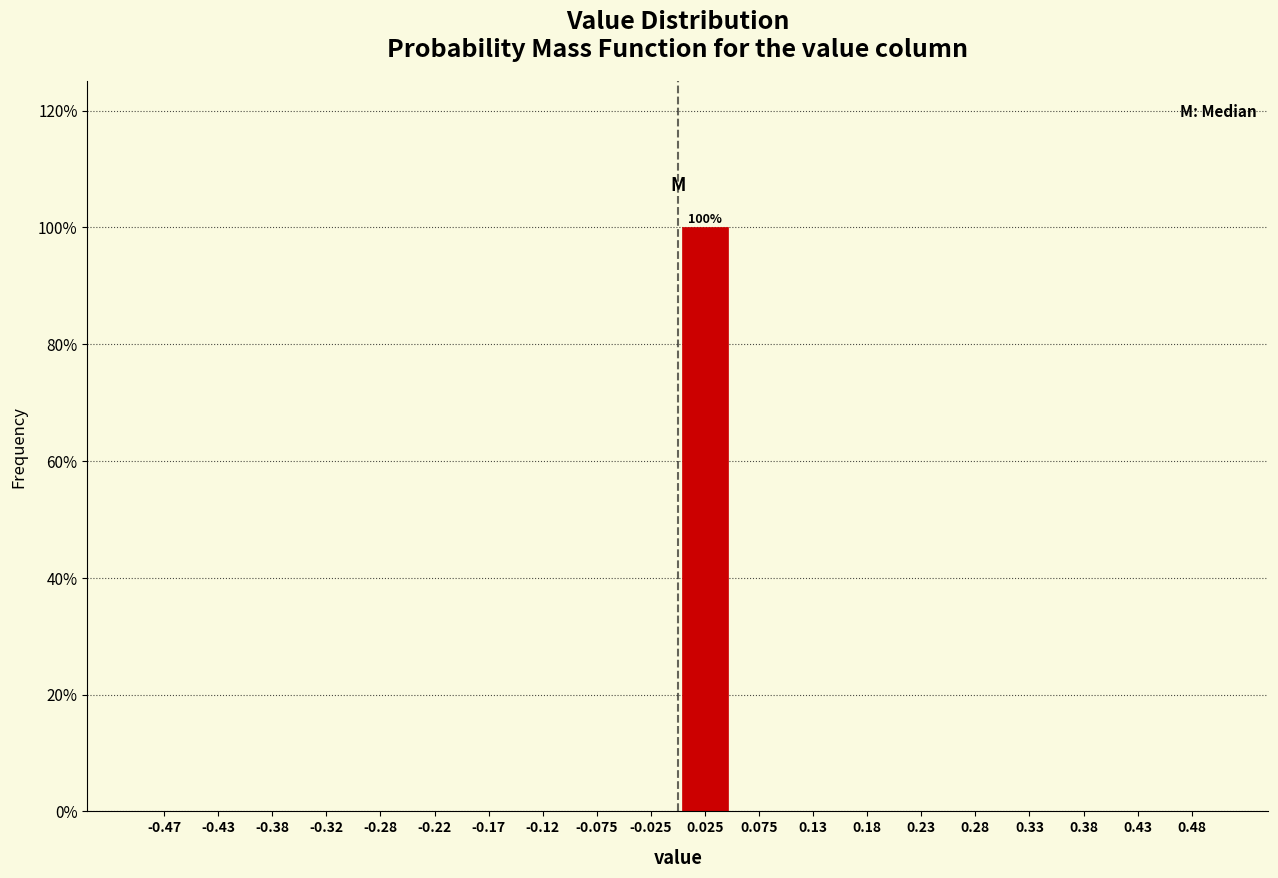

Which range on the x-axis has the tallest bar?

0.00 to 0.05